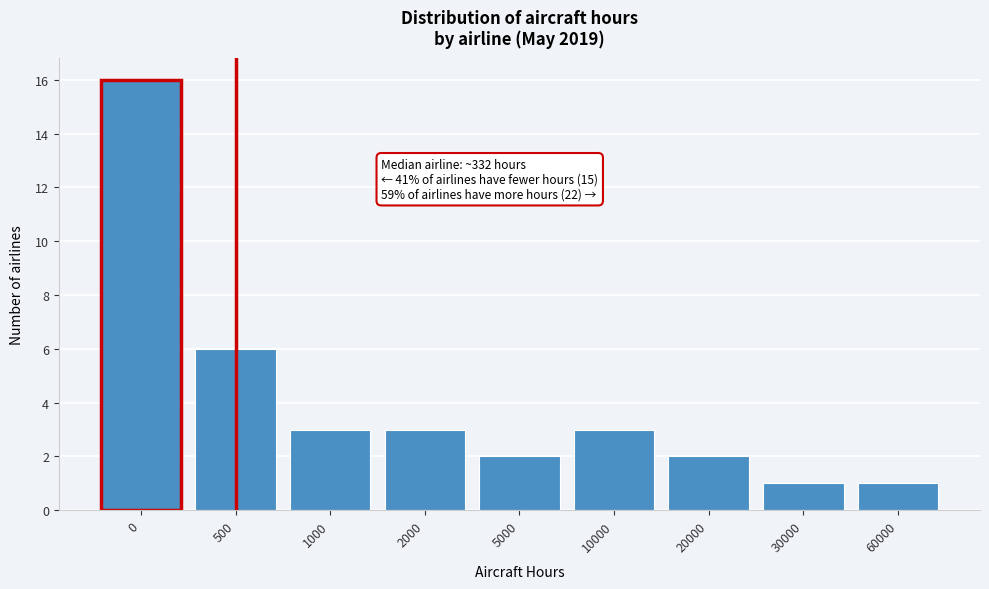

Reading left to right, list all the values displayed in this chart.

0=16	500=6	1000=3	2000=3	5000=2	10000=3	20000=2	30000=1	60000=1